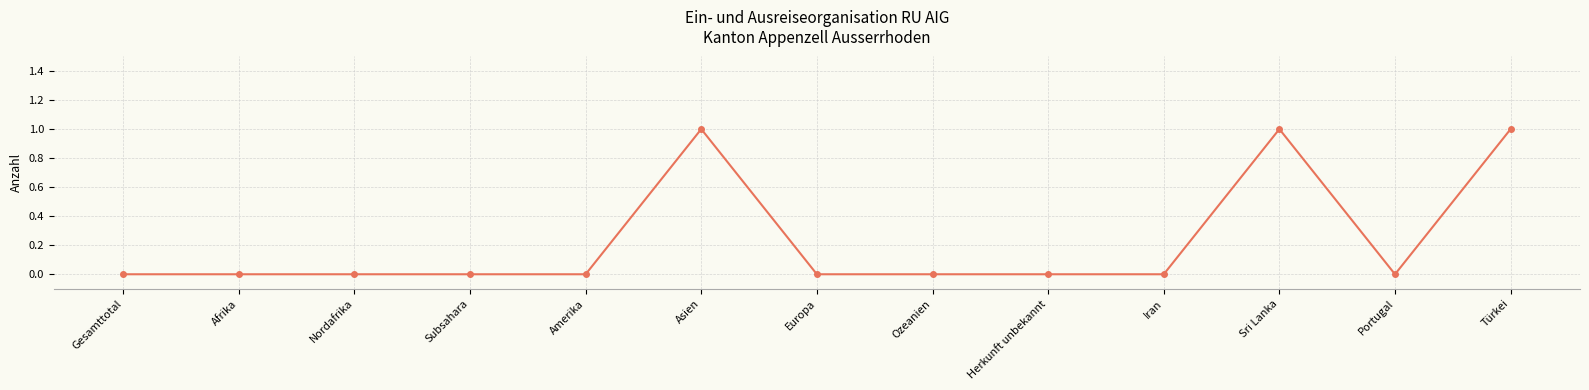

Reading left to right, list all the values displayed in this chart.

0	0	0	0	0	1	0	0	0	0	1	0	1